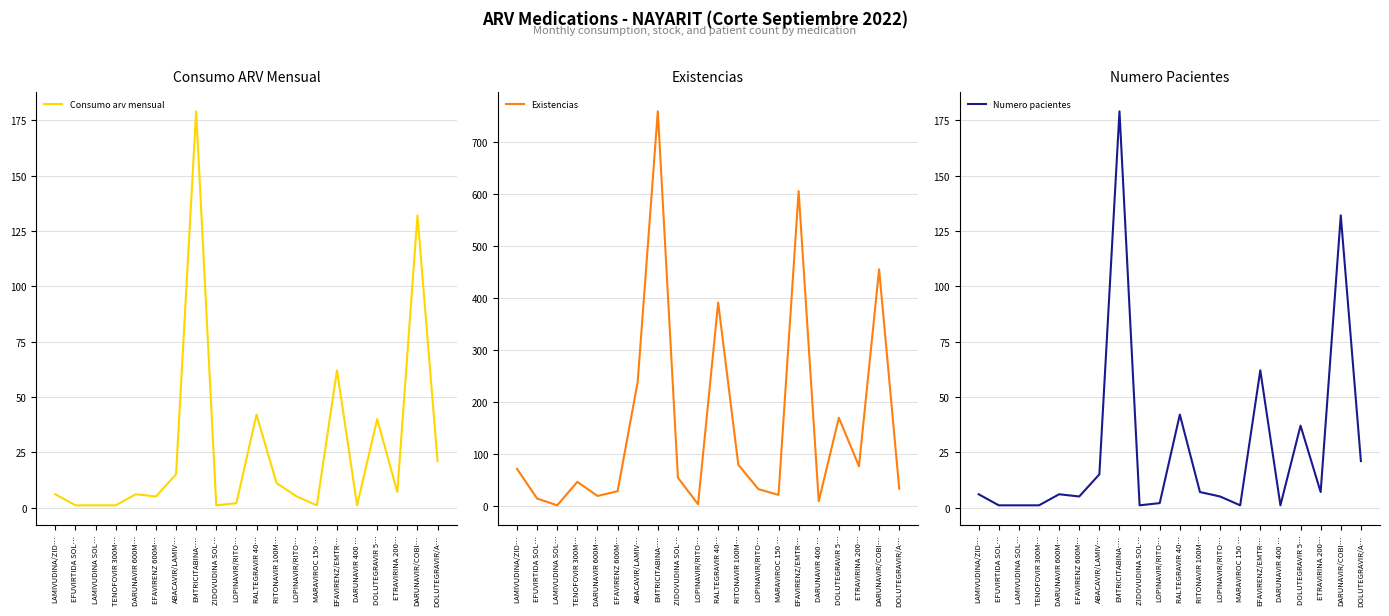

What is the sum of all Consumo arv mensual values?

539